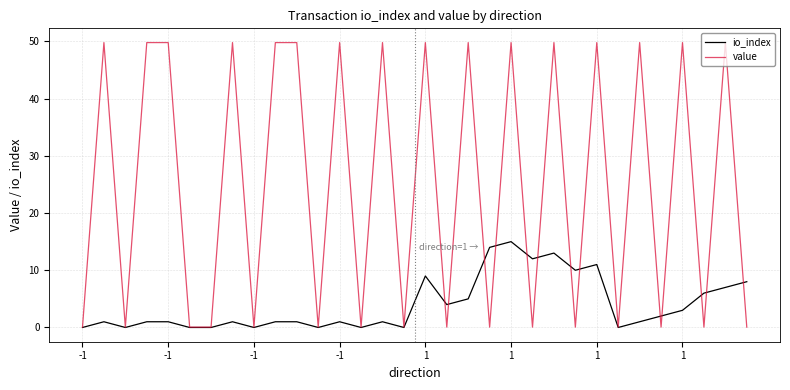

What is the maximum value for value?

49.8